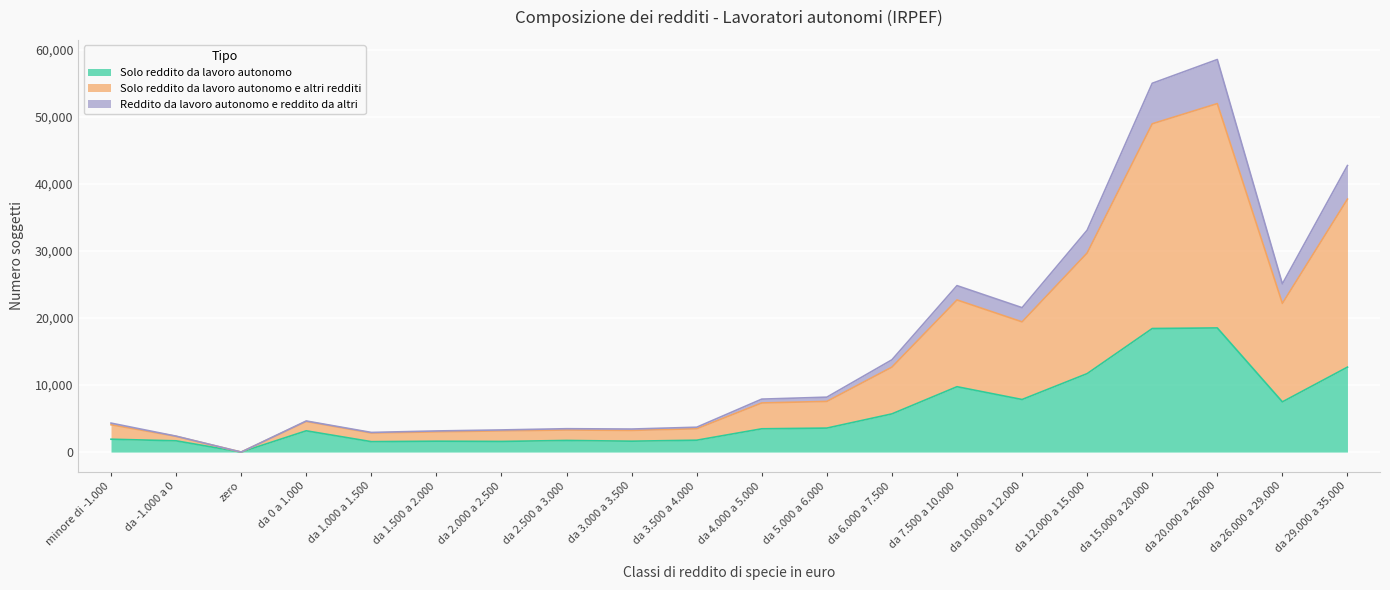

Rank the categories by Reddito da lavoro autonomo e reddito da altri value from lowest to highest.

zero, da -1.000 a 0, da 1.000 a 1.500, da 1.500 a 2.000, da 2.000 a 2.500, da 3.000 a 3.500, da 2.500 a 3.000, da 3.500 a 4.000, minore di -1.000, da 0 a 1.000, da 4.000 a 5.000, da 5.000 a 6.000, da 6.000 a 7.500, da 10.000 a 12.000, da 26.000 a 29.000, da 7.500 a 10.000, da 12.000 a 15.000, da 29.000 a 35.000, da 15.000 a 20.000, da 20.000 a 26.000